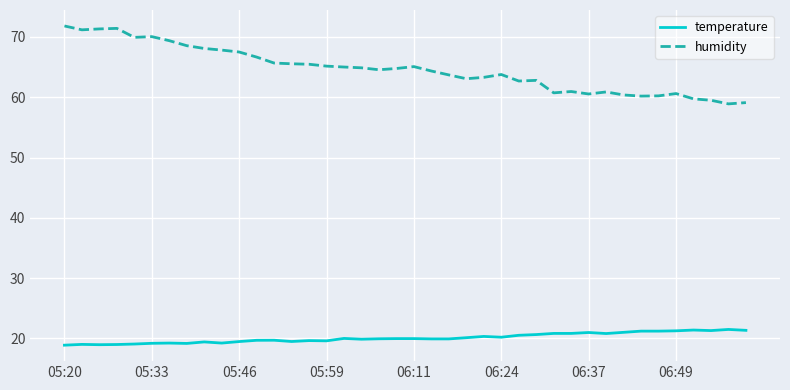

Which series has the largest range (max minus min)?

humidity